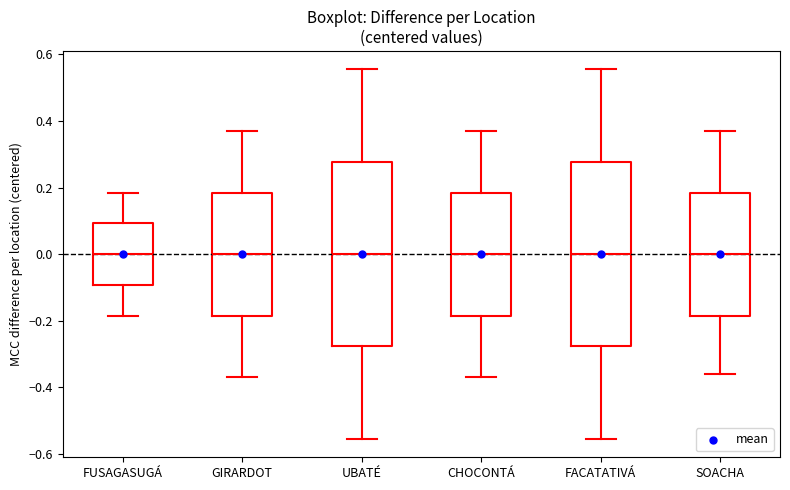

Reading left to right, transcribe this box plot: for each box, give where its median line is, the range the box spans, and where its two whiskers end, as read against the y-axis. The values are not printed on the chart, so give them approximately, as read against the axis.

FUSAGASUGÁ: median 0.00, box -0.10 to 0.10, whiskers -0.18 to 0.18
GIRARDOT: median 0.00, box -0.18 to 0.18, whiskers -0.36 to 0.38
UBATÉ: median 0.00, box -0.28 to 0.28, whiskers -0.56 to 0.56
CHOCONTÁ: median 0.00, box -0.18 to 0.18, whiskers -0.36 to 0.38
FACATATIVÁ: median 0.00, box -0.28 to 0.28, whiskers -0.56 to 0.56
SOACHA: median 0.00, box -0.18 to 0.18, whiskers -0.36 to 0.36